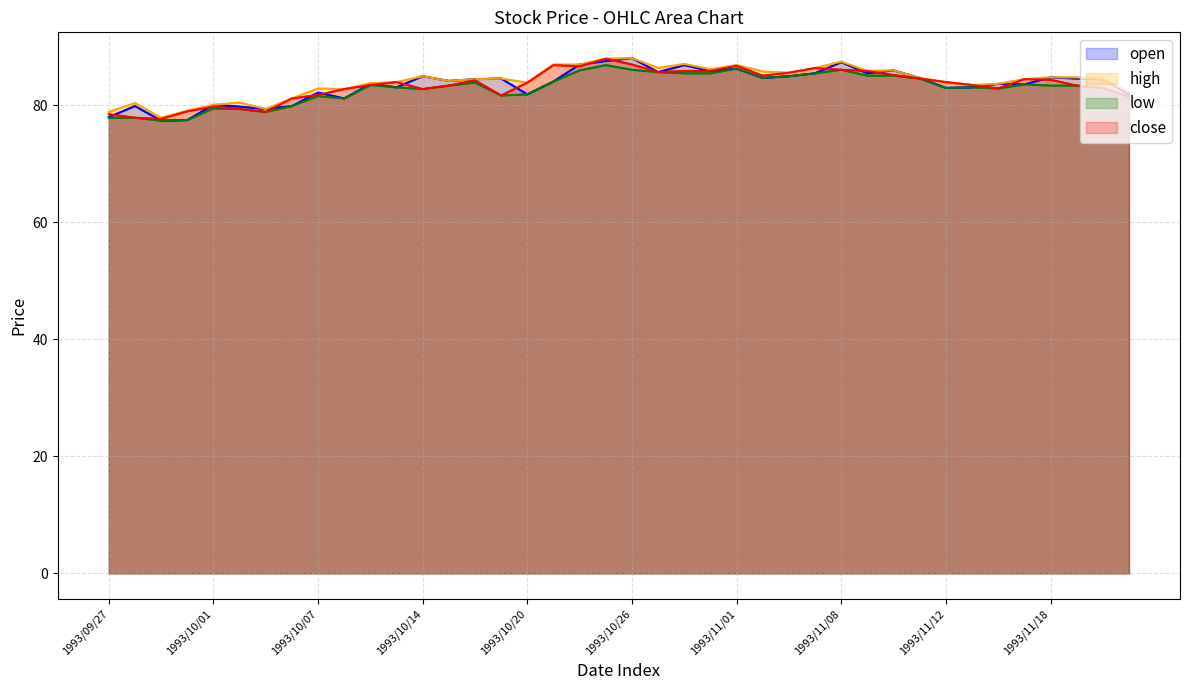

At which category is the sum across all series the highest?

19